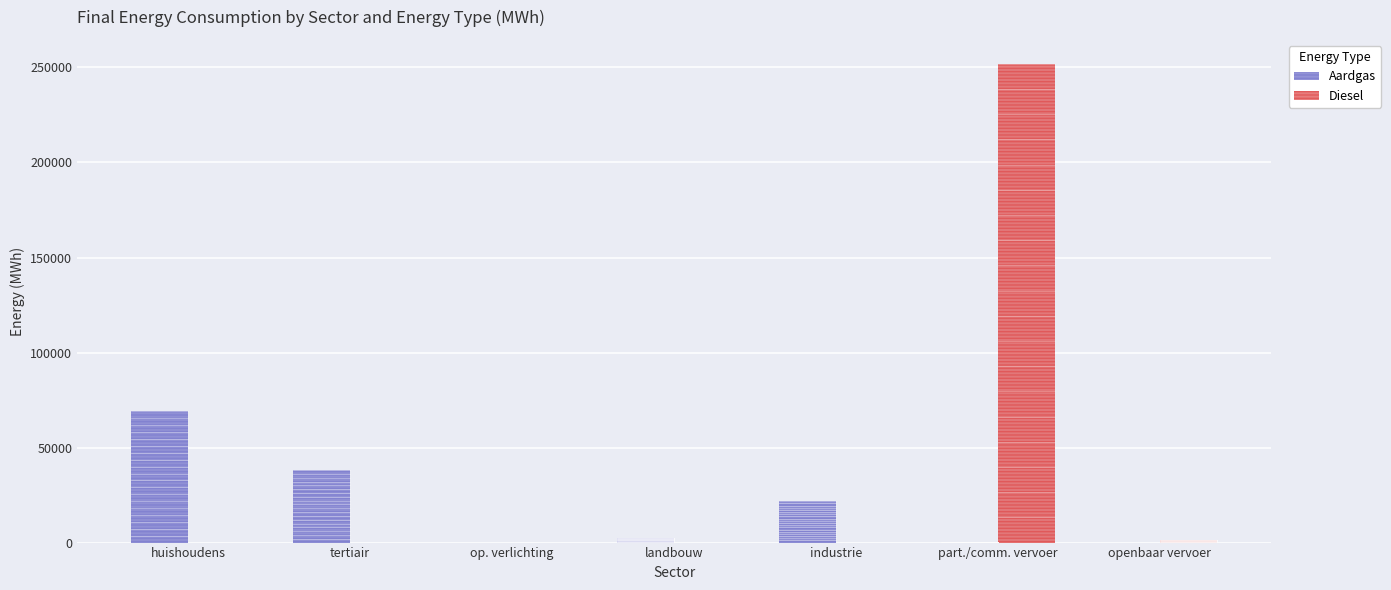

Which series has the largest total across all categories?

Diesel